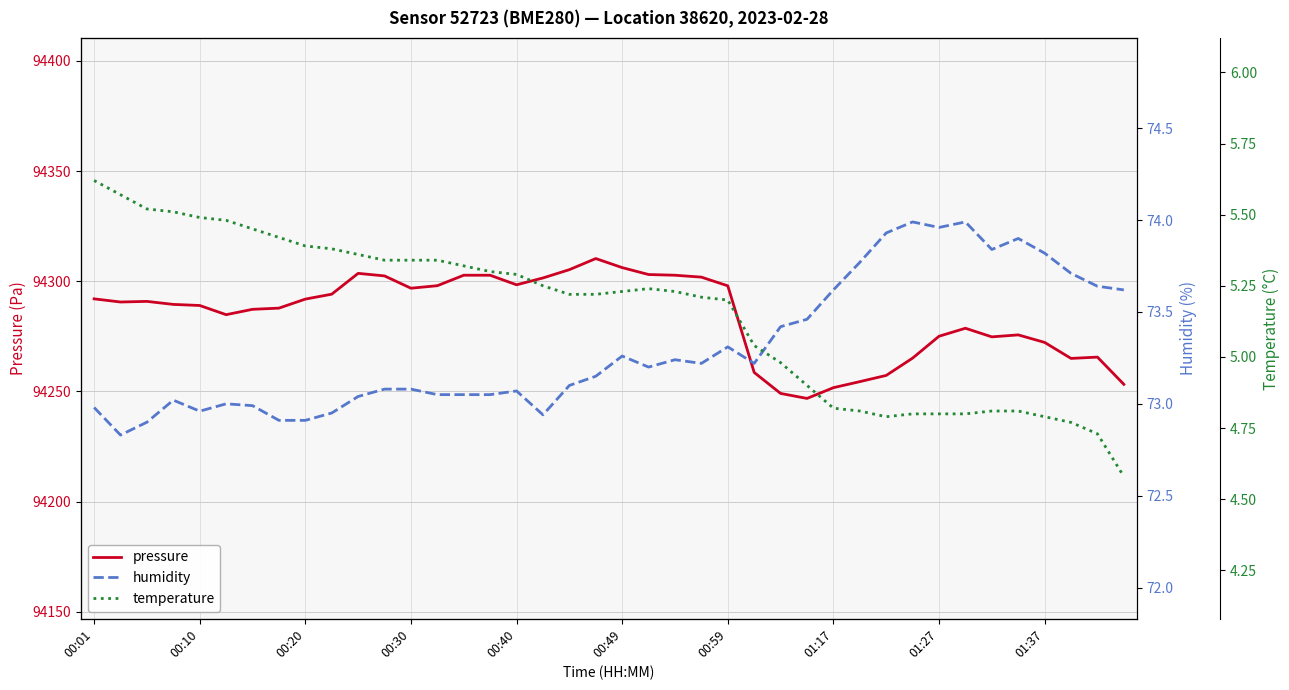

Rank the series by their maximum value, from lowest to highest.

temperature, humidity, pressure